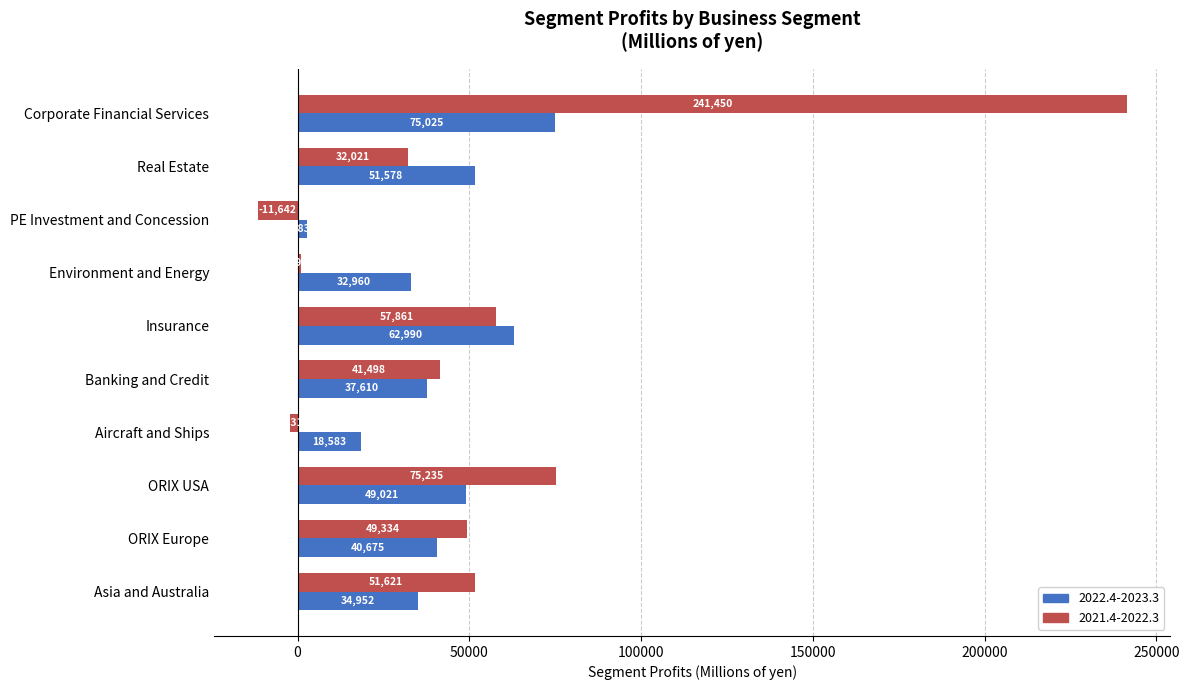

Is the value of 2022.4-2023.3 at PE Investment and Concession greater than the value of 2021.4-2022.3 at Insurance?

No